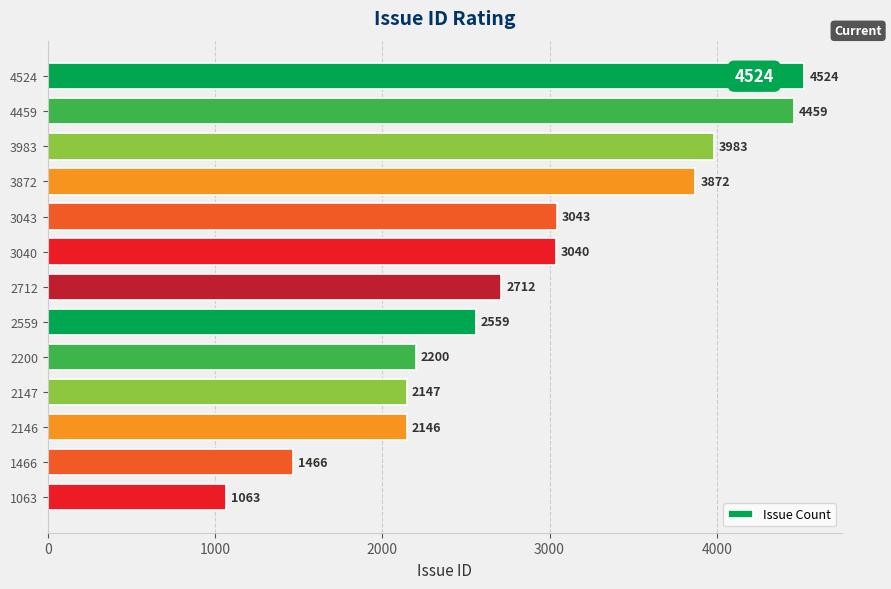

What is the average value?

2863